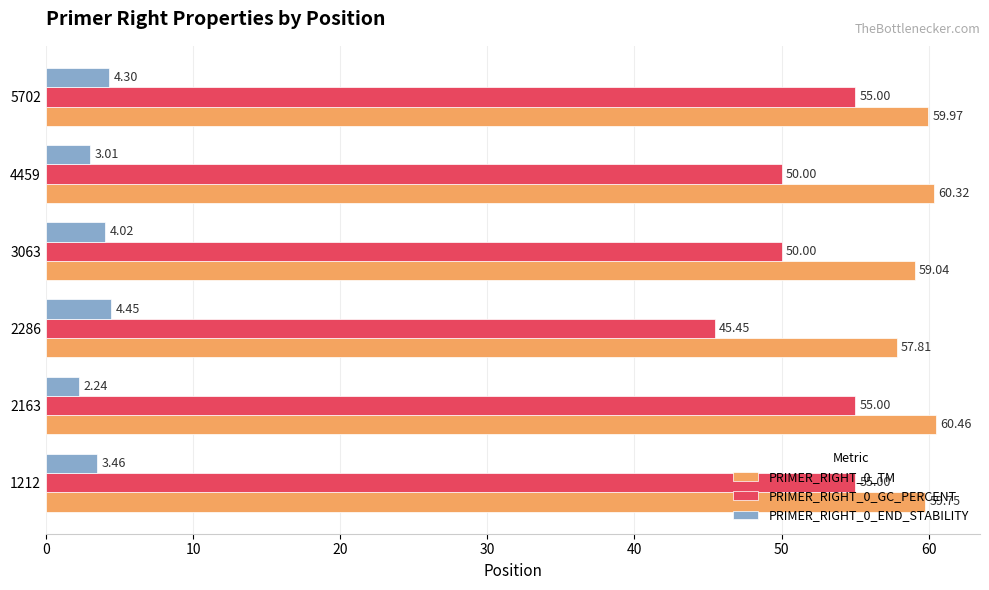

At how many categories does at least one series exceed 16?

6